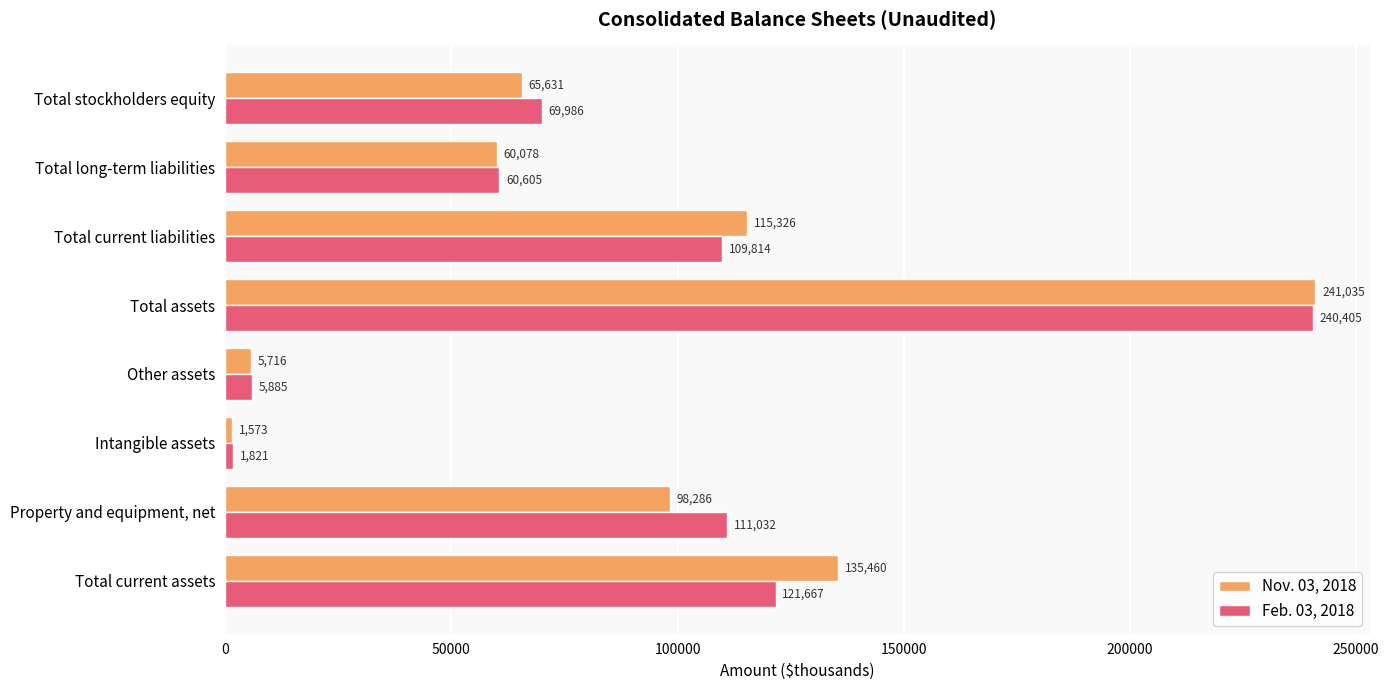

The Nov. 03, 2018 series shows 236674 at Total current assets. True or false?

False